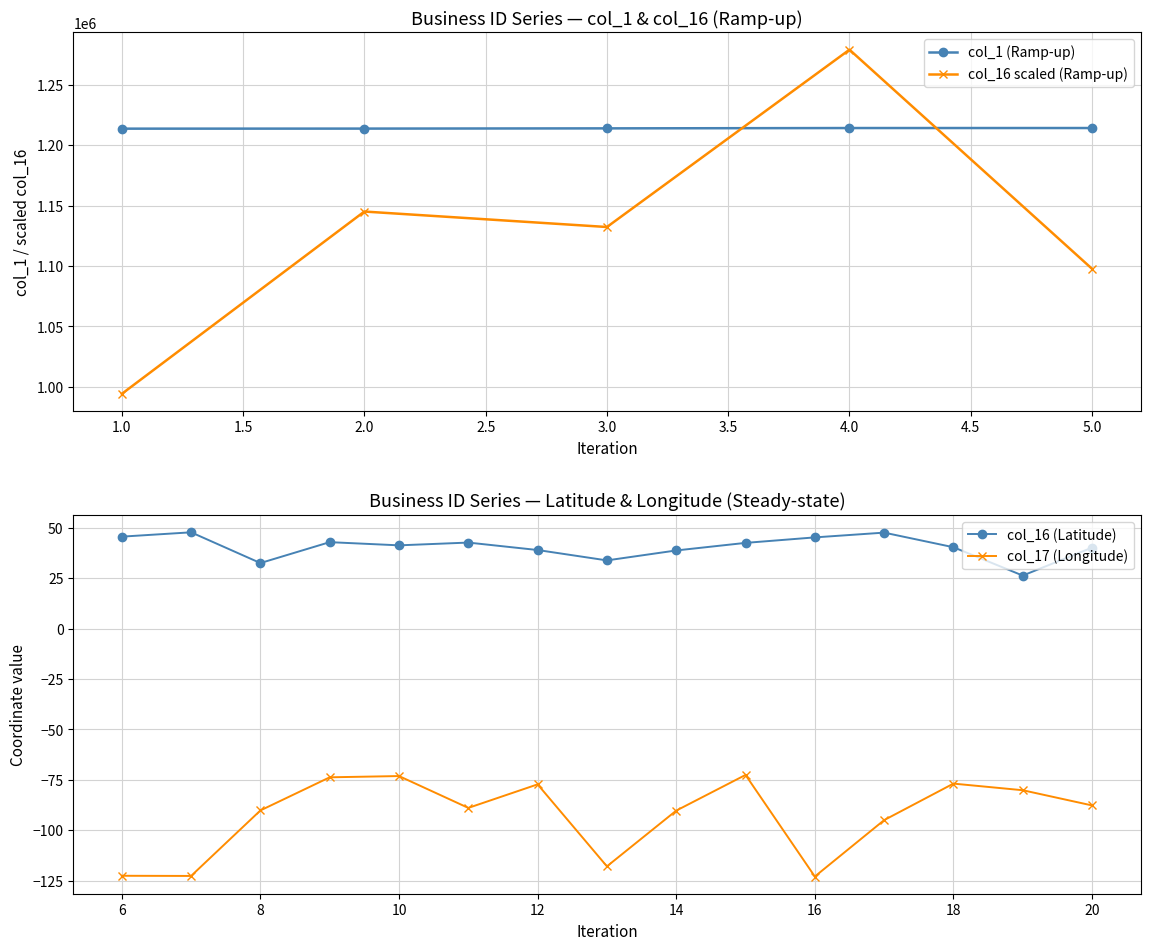

True or false: col_1 and col_16 intersect in this chart.

False